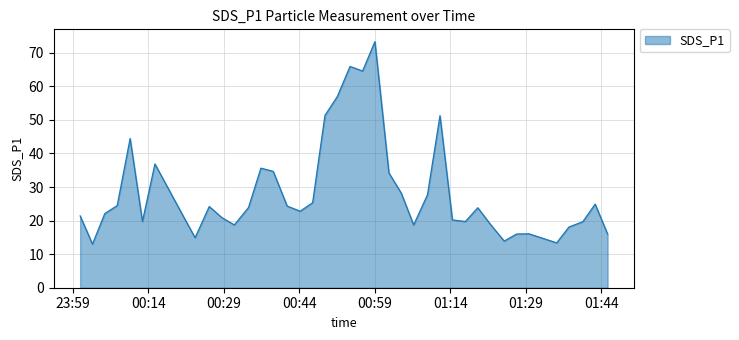

What is the greatest value displayed?

73.3